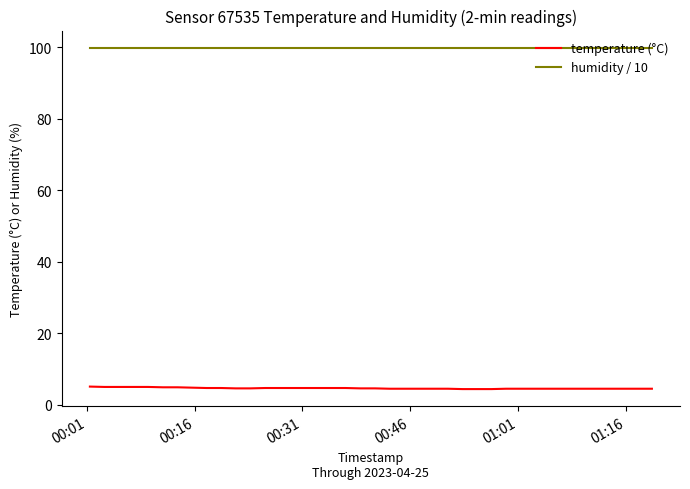

Which series has the largest total across all categories?

humidity / 10